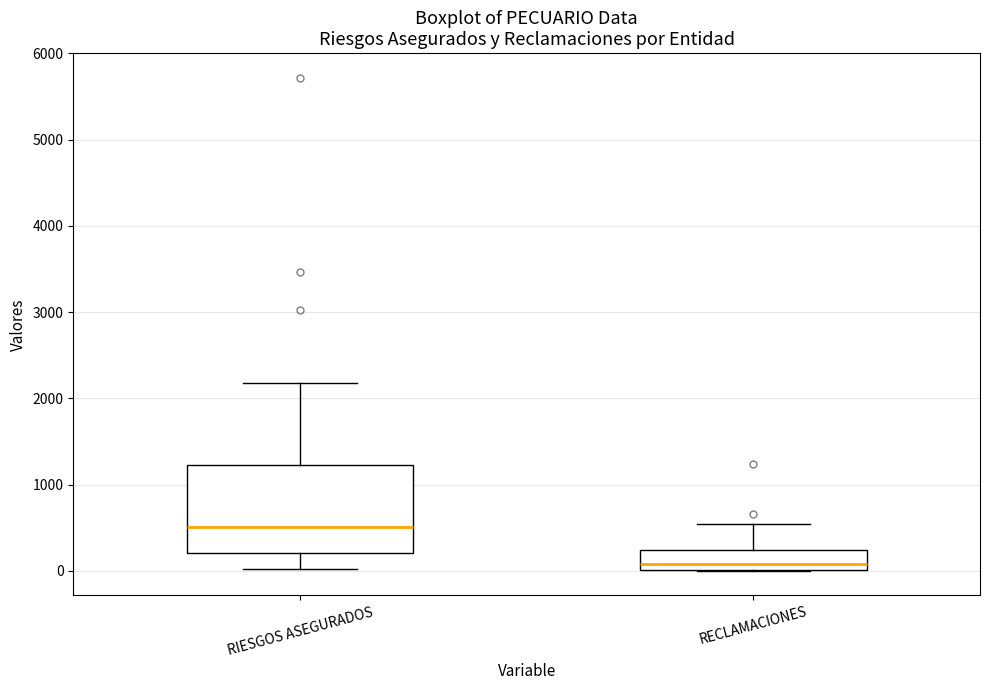

Where does the median line of the box for RECLAMACIONES sit on the y-axis? The values are not printed on the chart, so give them approximately, as read against the axis.

100